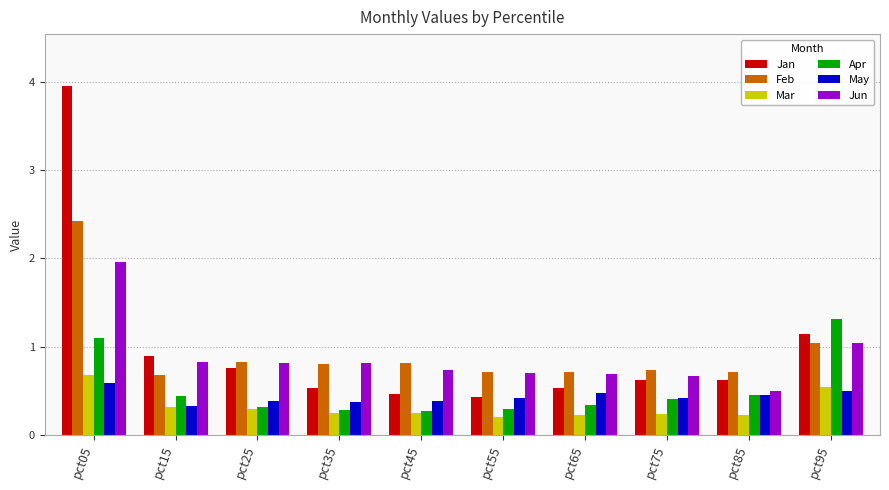

What is the maximum value for Apr?

1.3